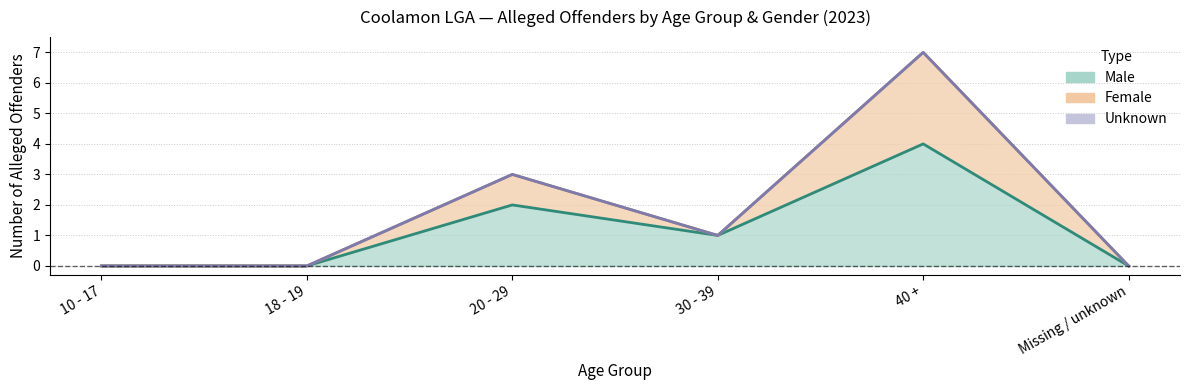

Where is the first local minimum for Female?

30 - 39